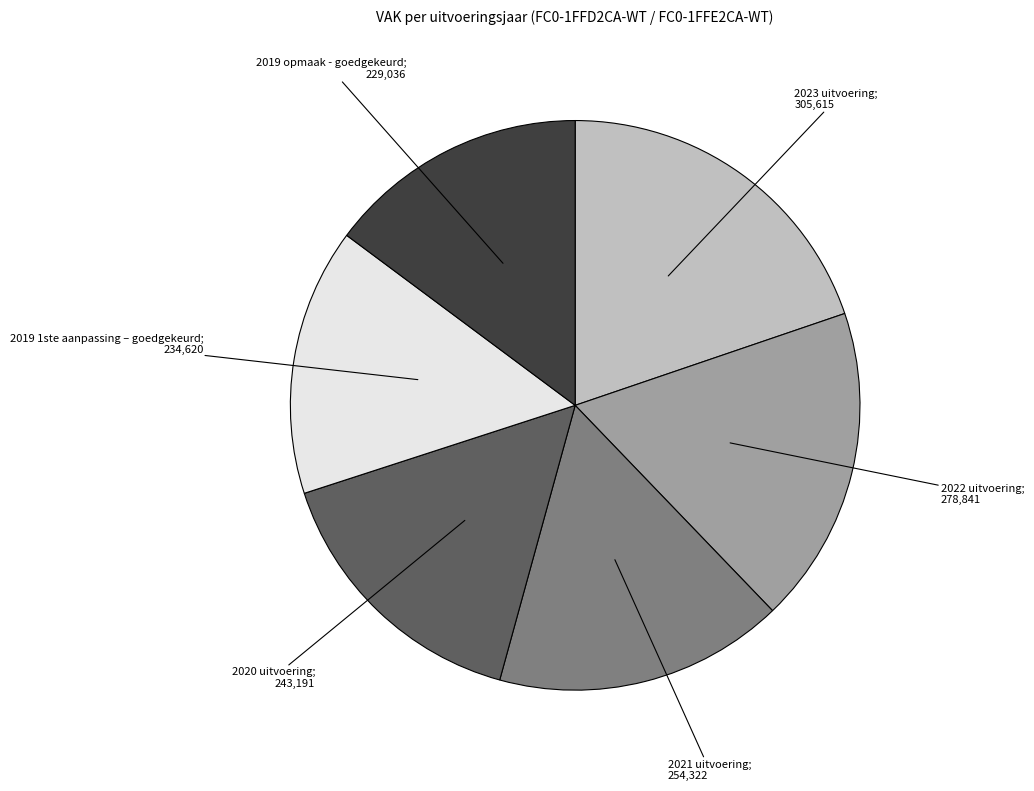

Is there any slice that represents more than half of the pie?

No